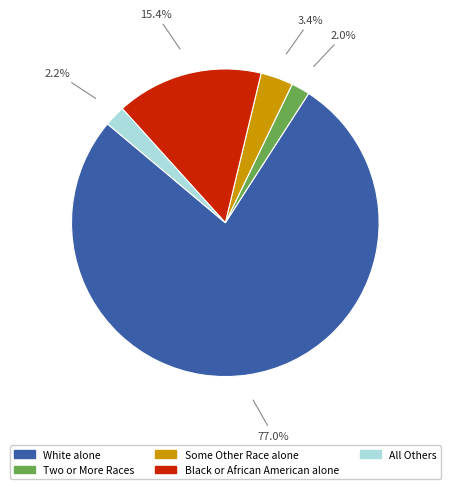

Count the number of slices in the pie.

5